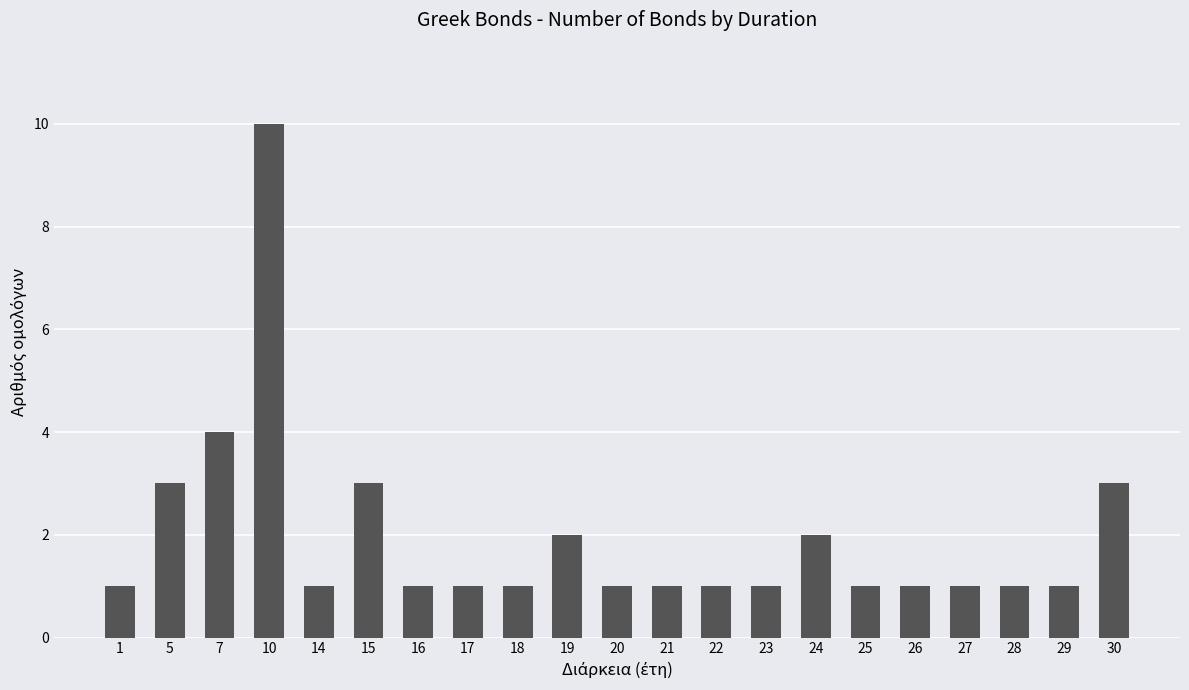

The chart shows a value of 1 at 22. True or false?

True